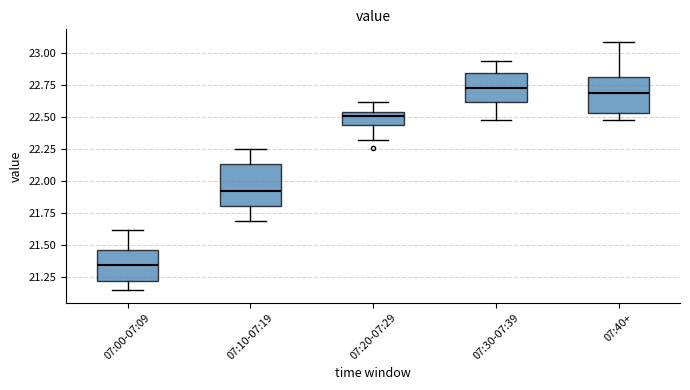

Reading left to right, transcribe this box plot: for each box, give where its median line is, the range the box spans, and where its two whiskers end, as read against the y-axis. The values are not printed on the chart, so give them approximately, as read against the axis.

07:00-07:09: median 21.35, box 21.20 to 21.45, whiskers 21.15 to 21.60
07:10-07:19: median 21.95, box 21.80 to 22.15, whiskers 21.70 to 22.25
07:20-07:29: median 22.50, box 22.45 to 22.55, whiskers 22.30 to 22.60
07:30-07:39: median 22.75, box 22.60 to 22.85, whiskers 22.50 to 22.95
07:40+: median 22.70, box 22.55 to 22.80, whiskers 22.50 to 23.10